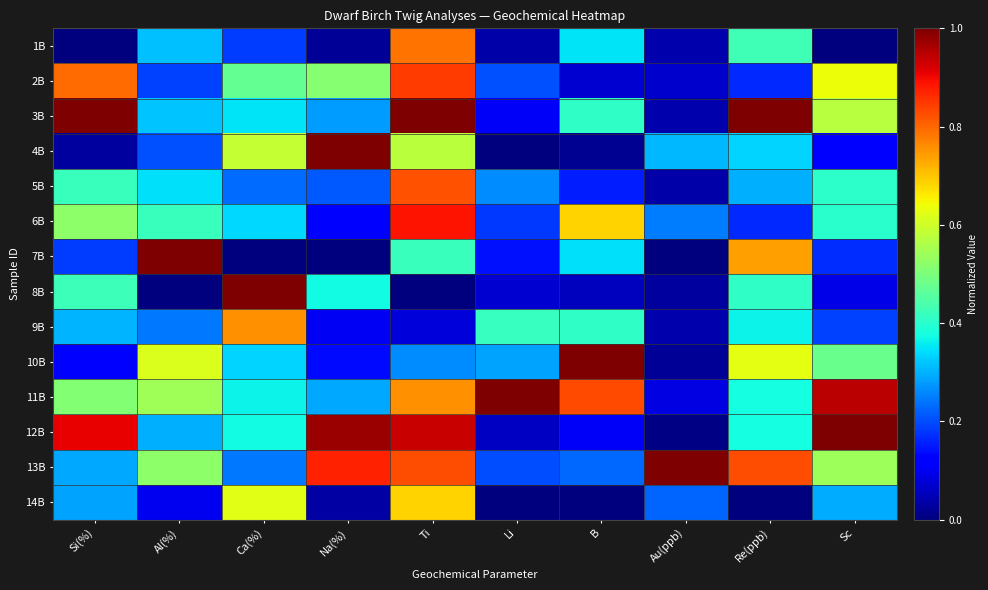

What is the total value across all series at Si(%)?

5.8